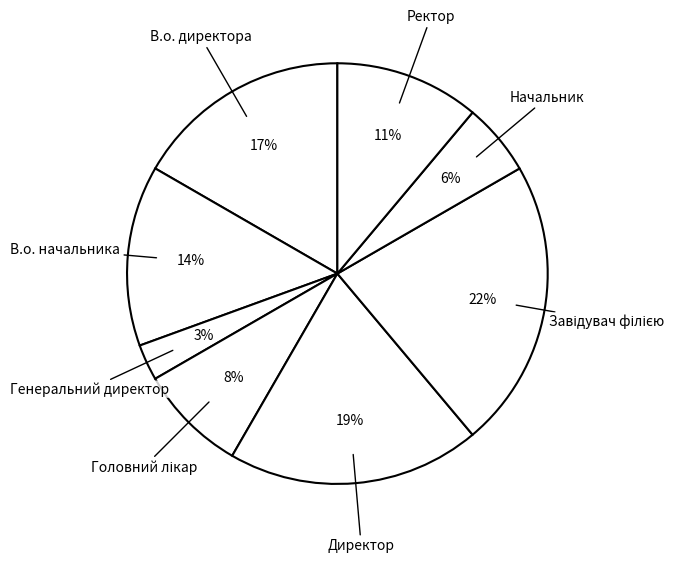

How many slices are in this pie chart?

8